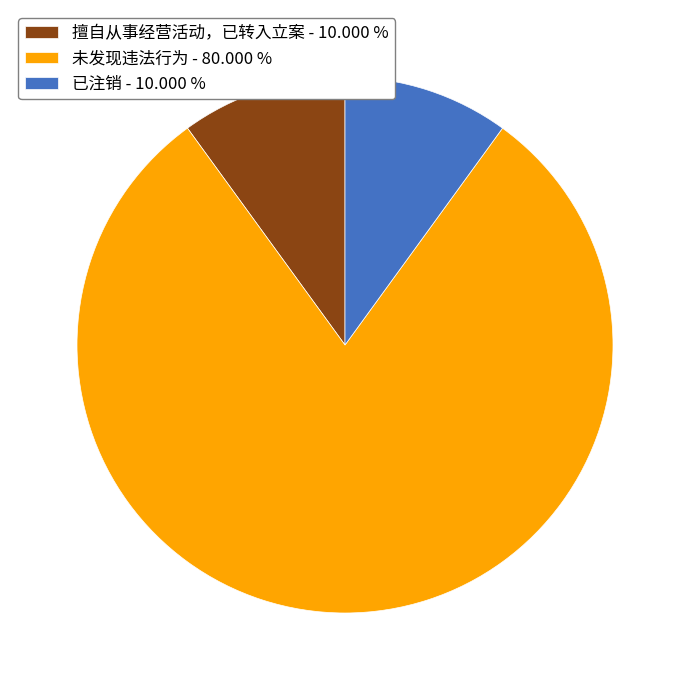

Which category accounts for the majority?

未发现违法行为